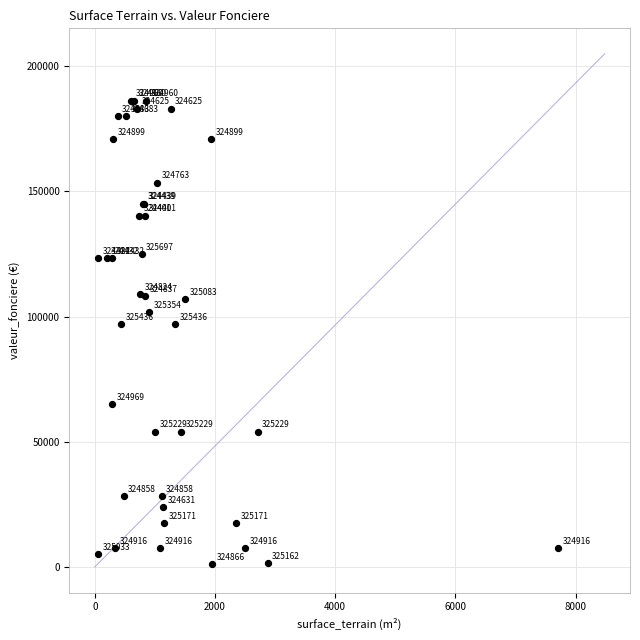

What Y value in the scatter plot is closest to 93600?

97000.0